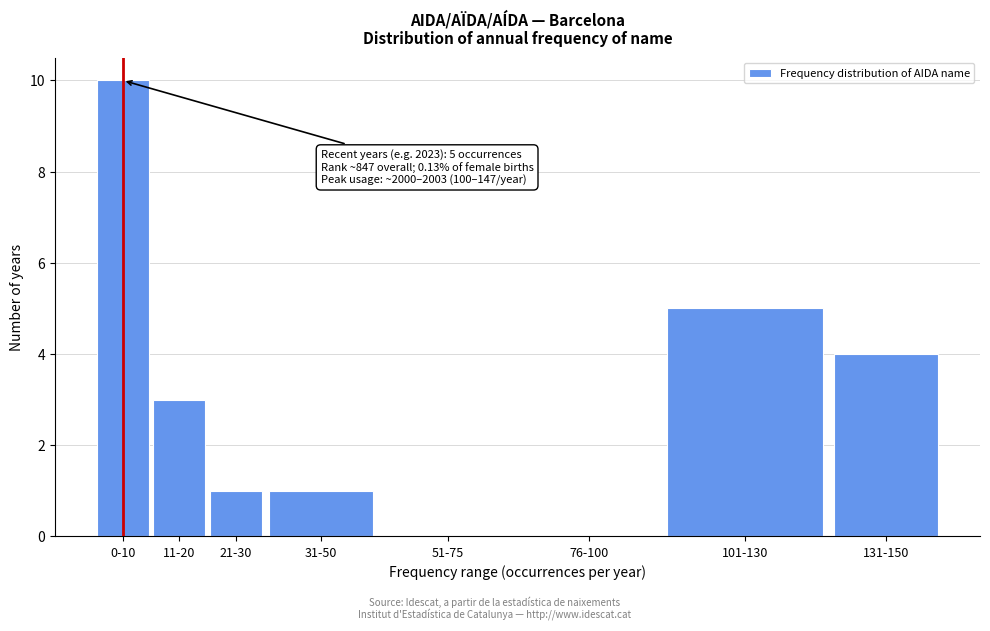

Reading left to right, transcribe all the data shown in this chart.

0-10=10	11-20=3	21-30=1	31-50=1	51-75=0	76-100=0	101-130=5	131-150=4